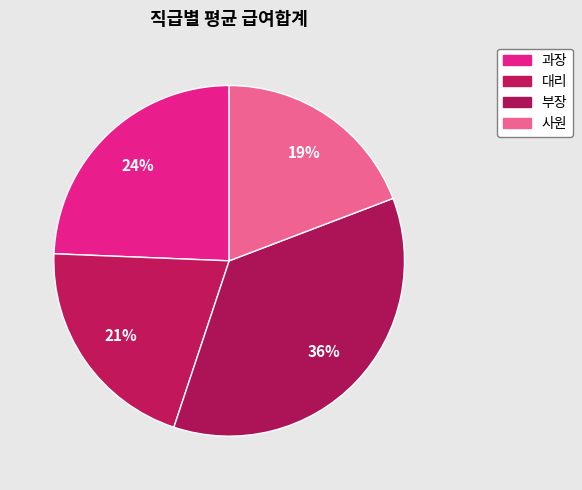

Is there a majority slice in this chart?

No